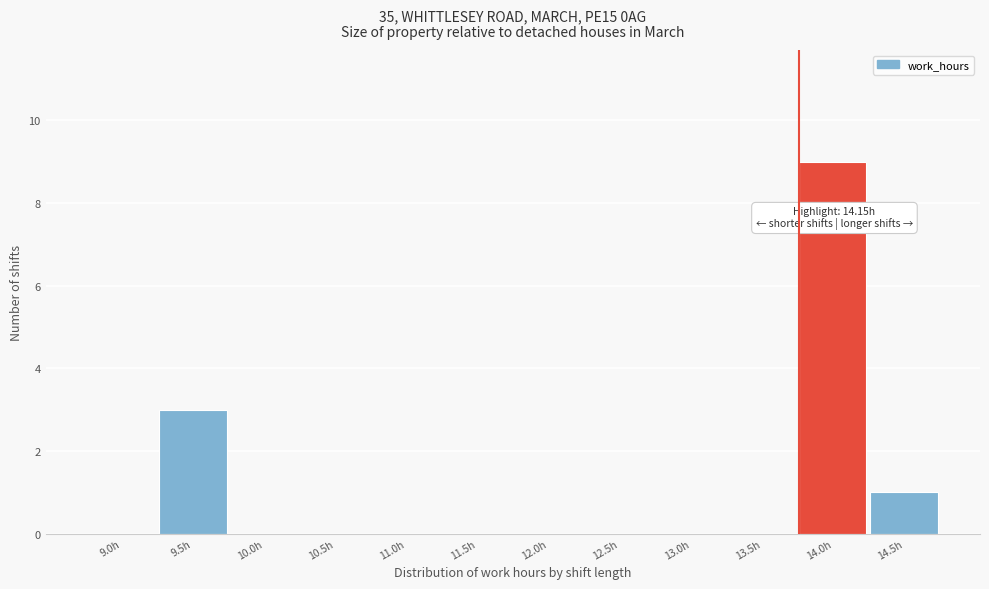

Reading left to right, transcribe all the data shown in this chart.

9.0h=0	9.5h=3	10.0h=0	10.5h=0	11.0h=0	11.5h=0	12.0h=0	12.5h=0	13.0h=0	13.5h=0	14.0h=9	14.5h=1